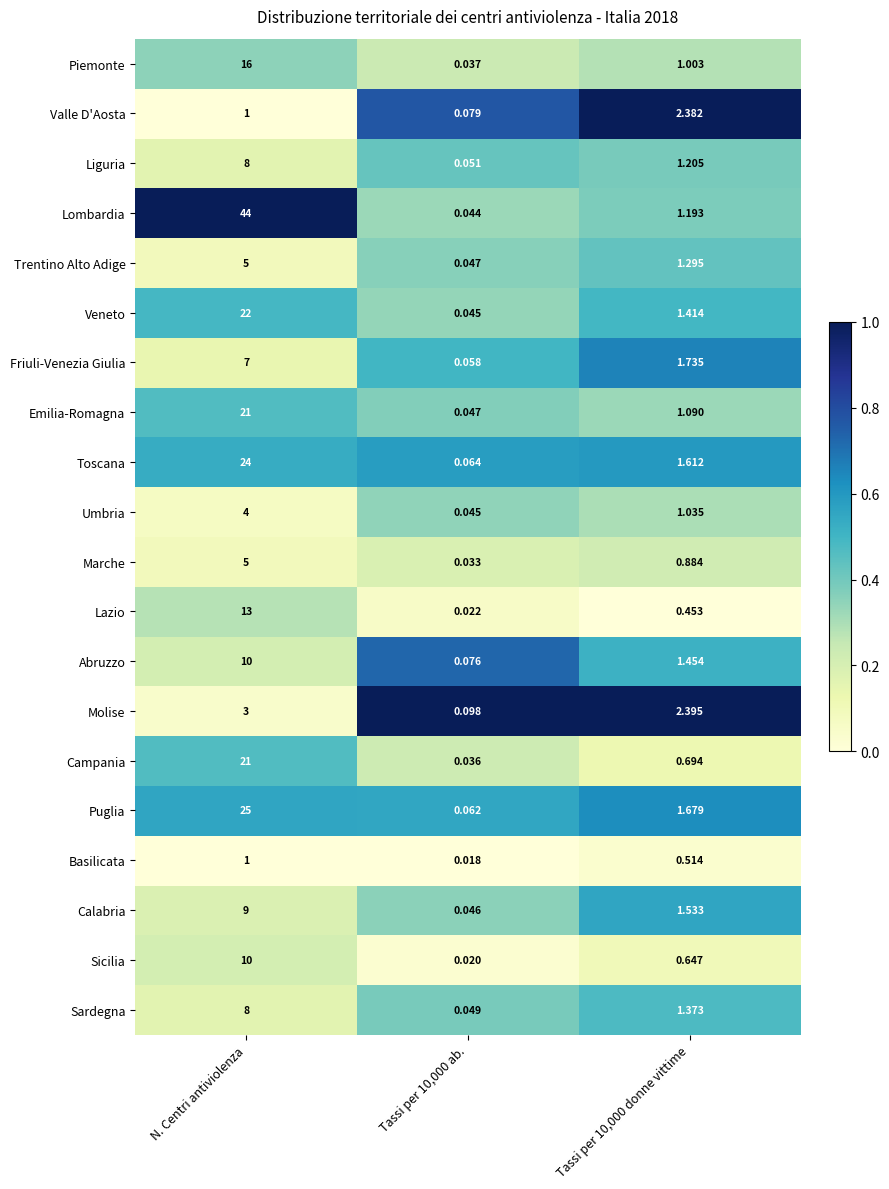

At Tassi per 10,000 donne vittime, list the series in order from largest to smallest.

Molise, Valle D'Aosta, Friuli-Venezia Giulia, Puglia, Toscana, Calabria, Abruzzo, Veneto, Sardegna, Trentino Alto Adige, Liguria, Lombardia, Emilia-Romagna, Umbria, Piemonte, Marche, Campania, Sicilia, Basilicata, Lazio